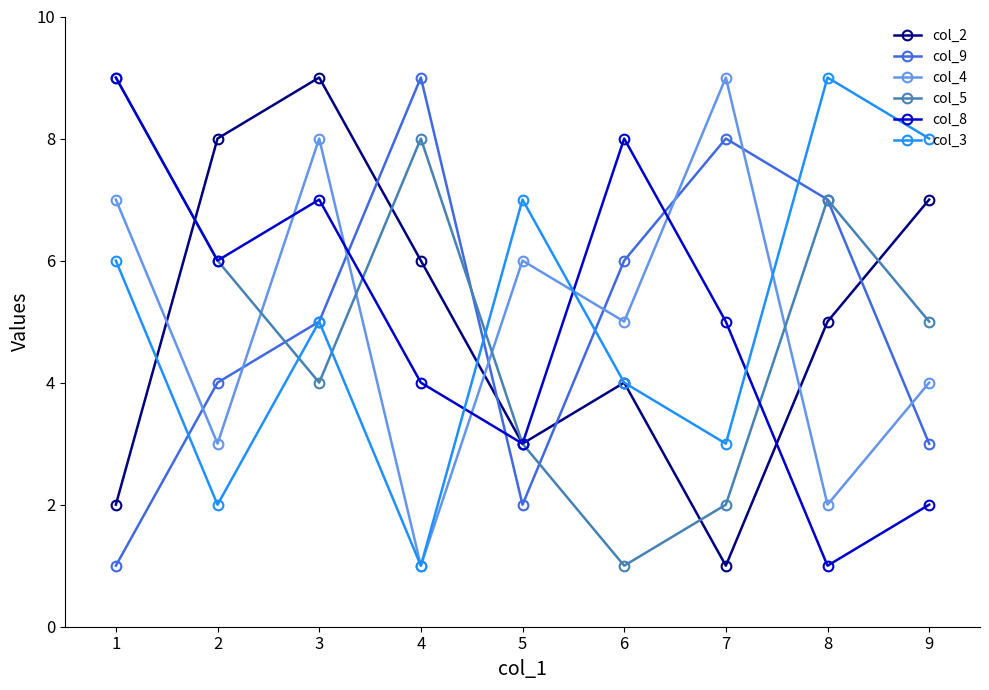

In col_9, how many points are higher than both neighbors (excluding endpoints)?

2